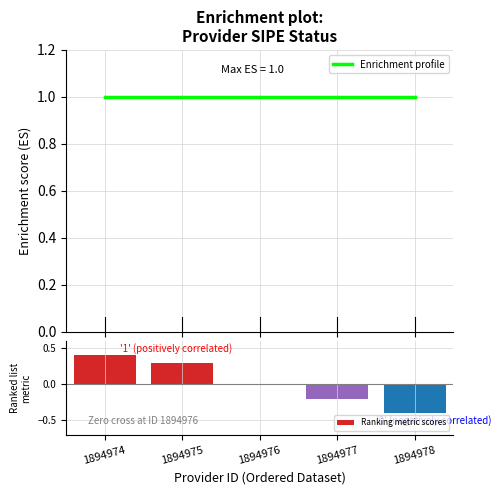

What is the difference between the maximum and minimum values in the Ranking metric scores series?

0.8